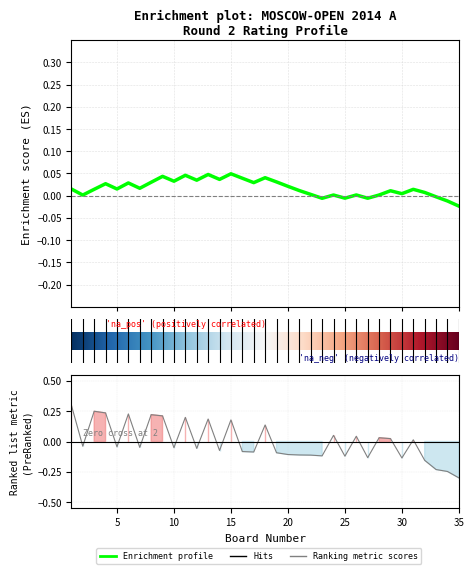

How many negative values are there?

20